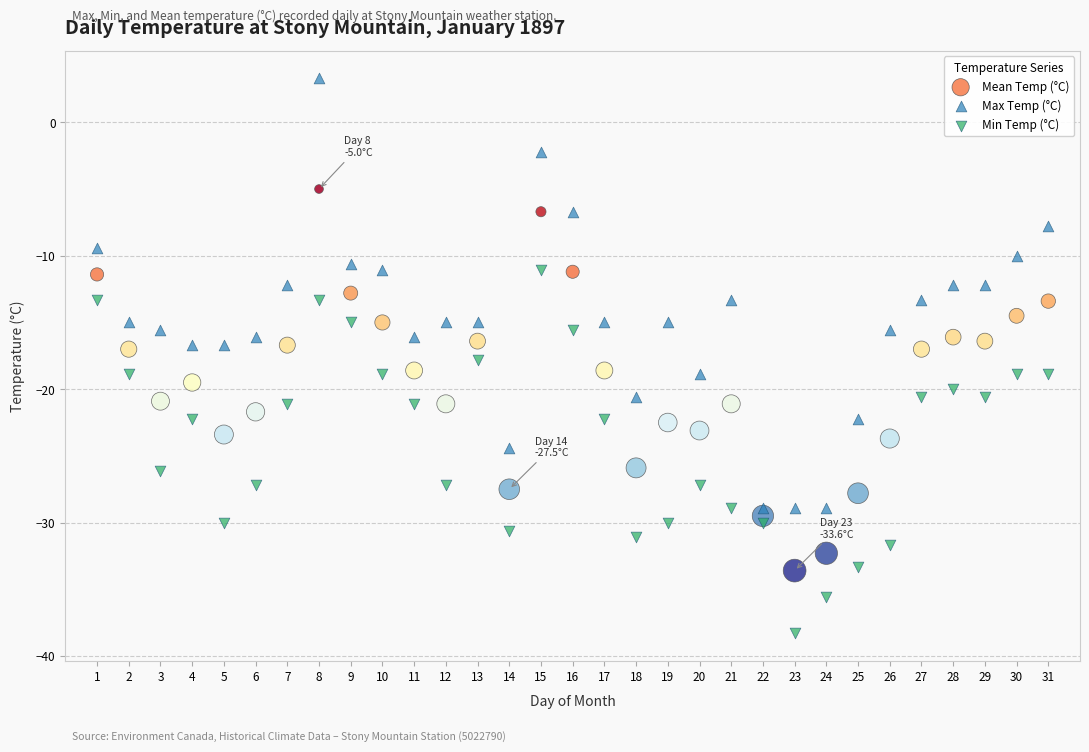

Which series has the largest Y range (max minus min)?

Max Temp (°C)